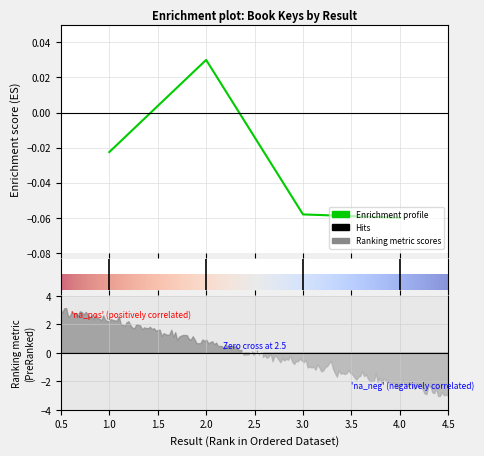

How many data points are above 0?

1